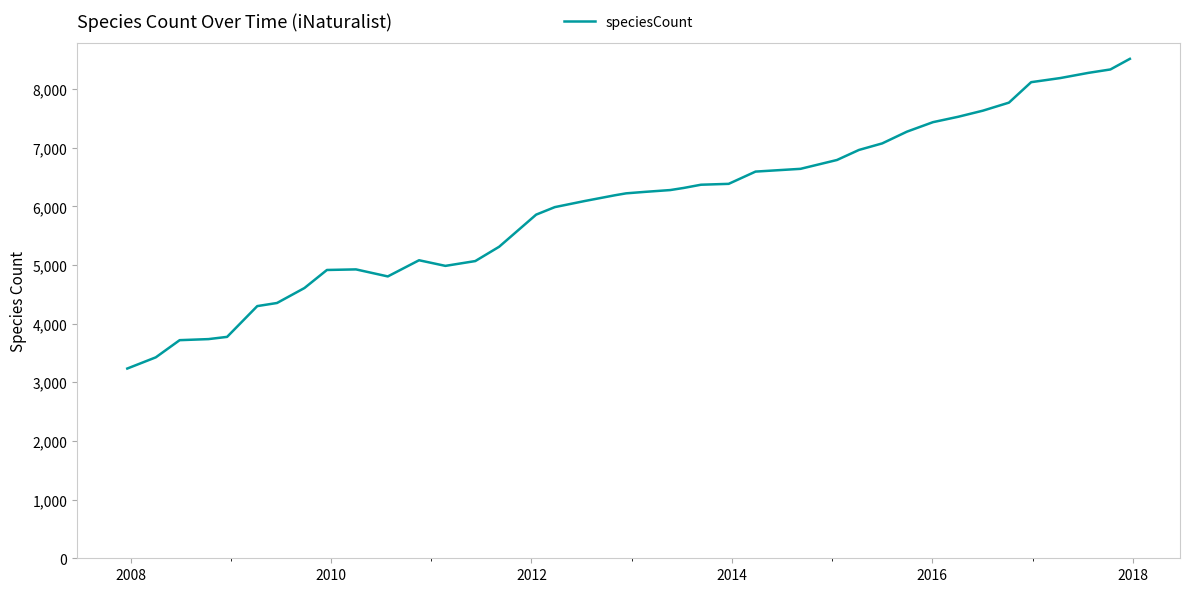

What is the difference between the maximum and minimum values?

5282